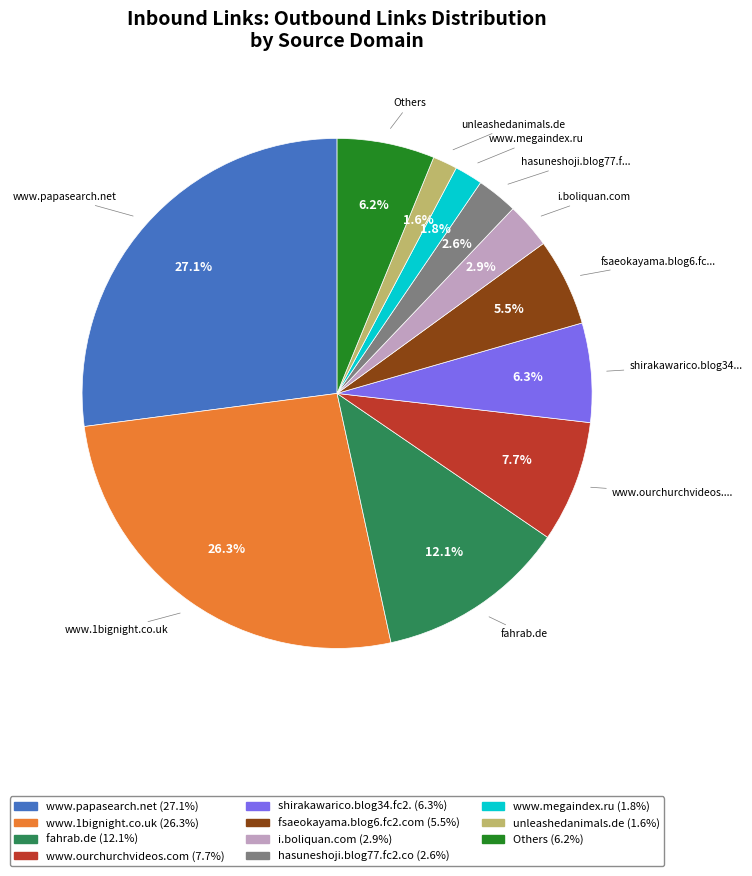

Is there a majority slice in this chart?

No